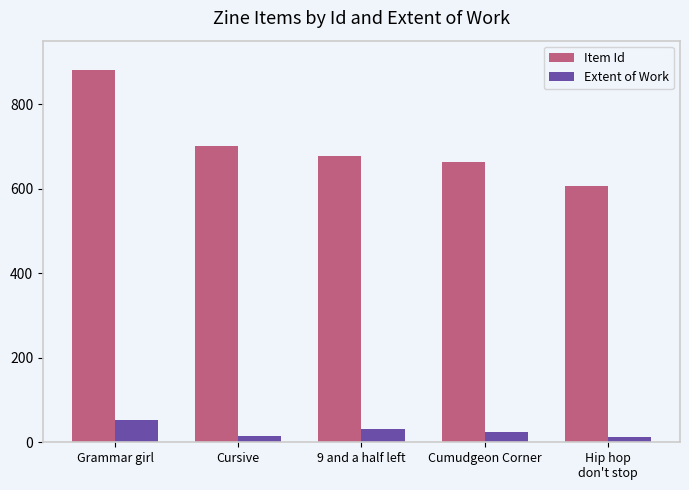

What is the spread (max minus min) of values at Cumudgeon Corner?

639